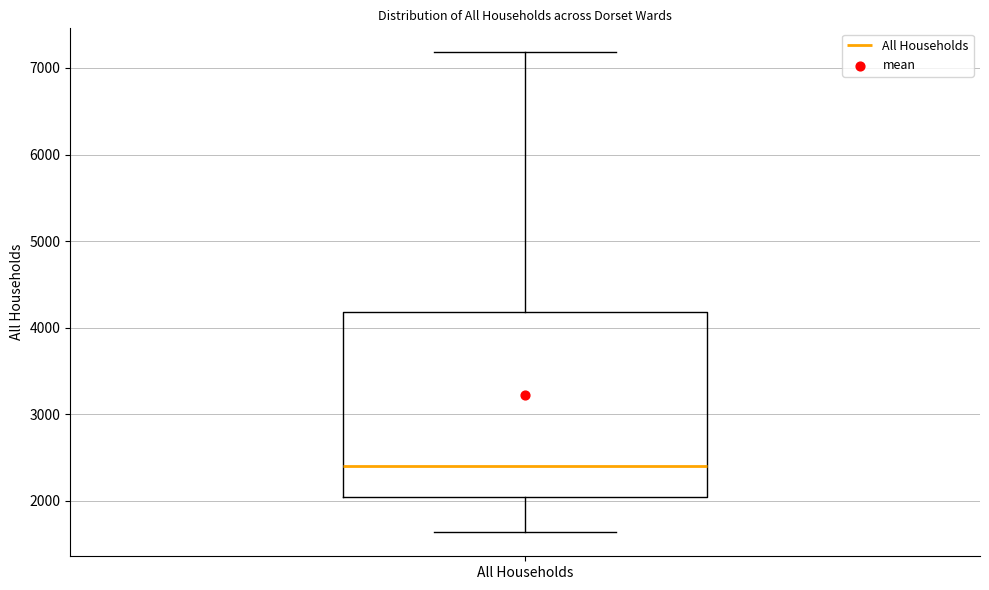

Read this box plot against the y-axis: the position of the median line, the range covered by the box, and the ends of both whiskers. The values are not printed on the chart, so give them approximately, as read against the axis.

median 2400, box 2000 to 4200, whiskers 1600 to 7200